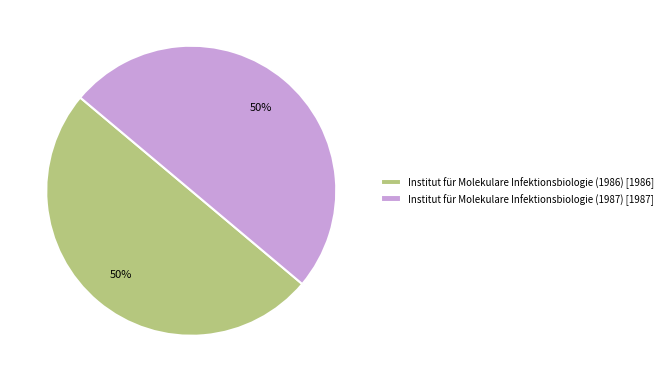

Do Institut für Molekulare Infektionsbiologie (1987) [1987] and Institut für Molekulare Infektionsbiologie (1986) [1986] together represent more than half of the pie?

Yes